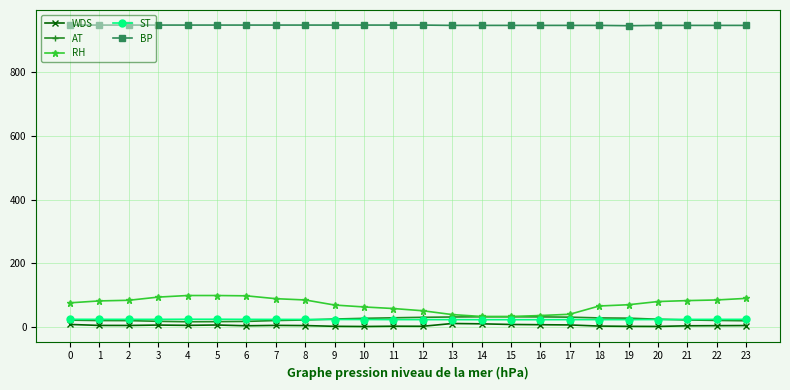

What are all the series names shown in the legend?

WDS, AT, RH, ST, BP